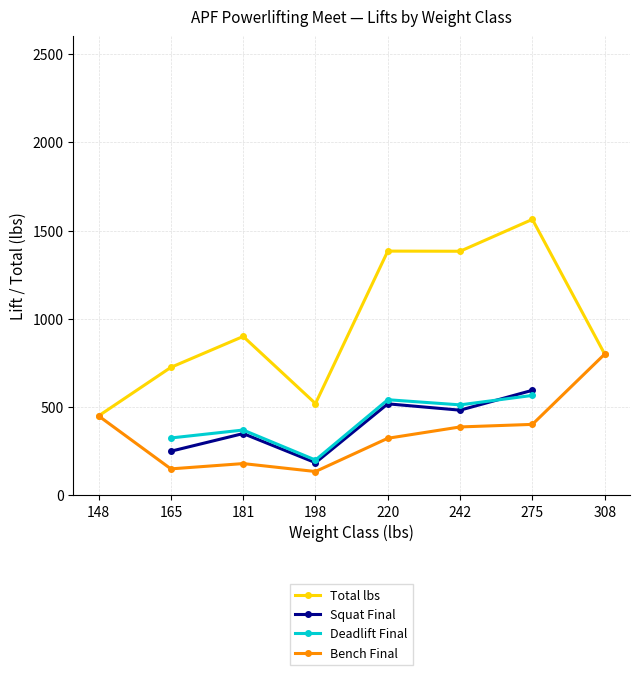

What is the spread (max minus min) of values at 275?

1161.0